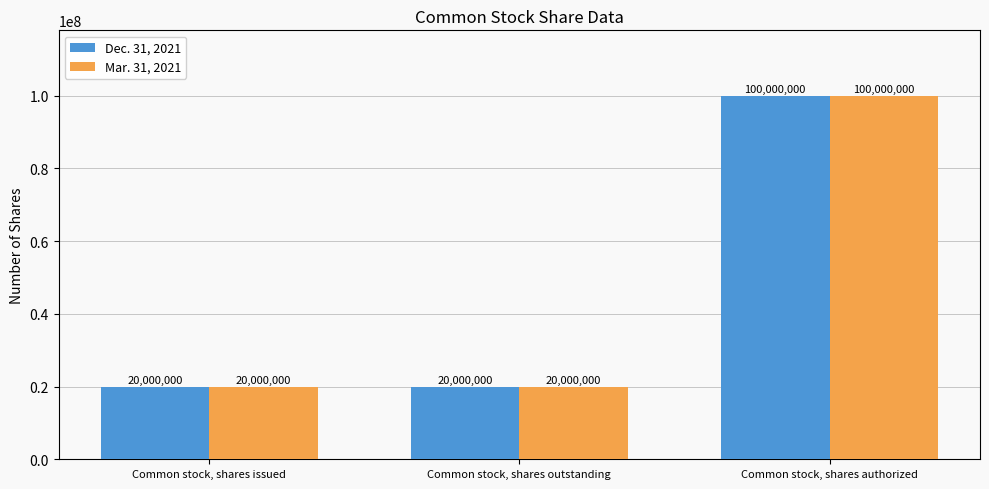

At which category is the sum across all series the highest?

Common stock, shares authorized